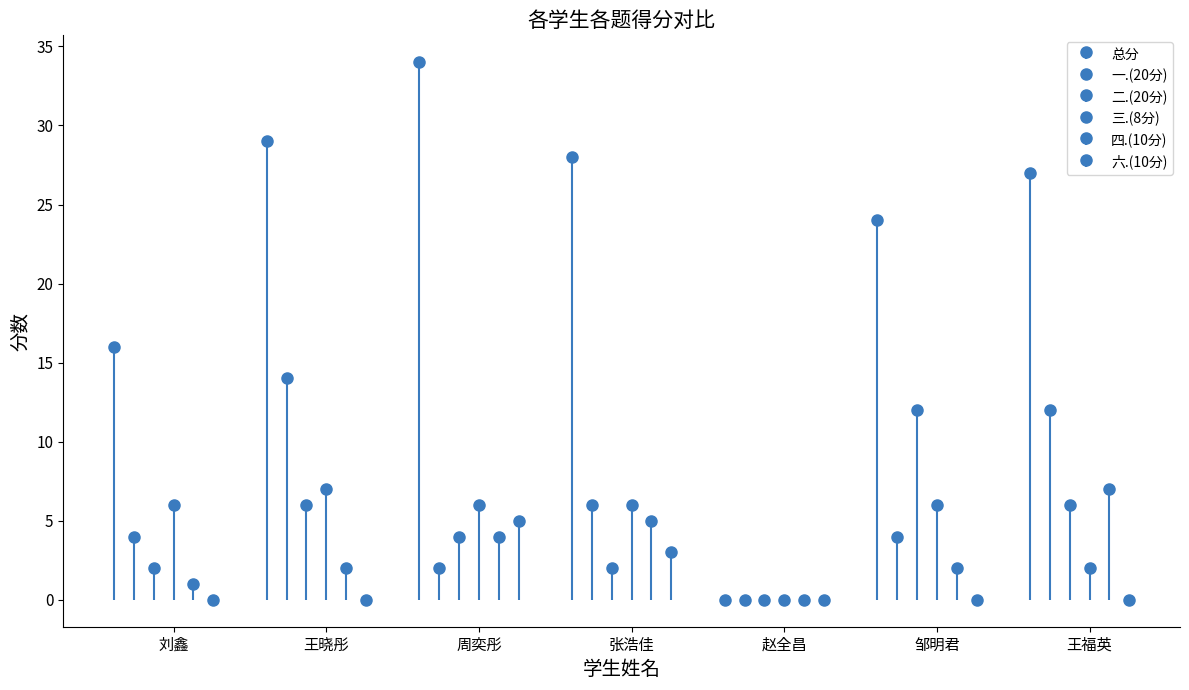

What position from the left is 邹明君?

6